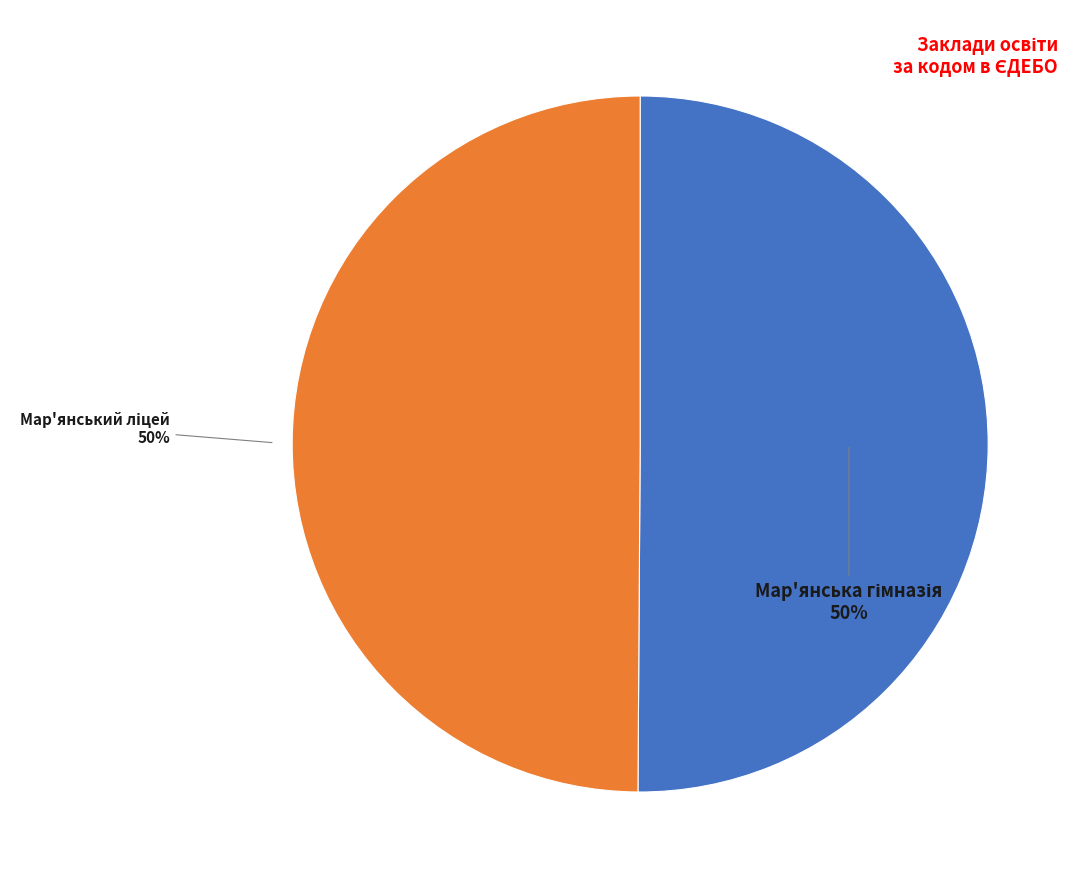

What is the ratio of the value at Мар'янський ліцей to the value at Мар'янська гімназія?

1.0